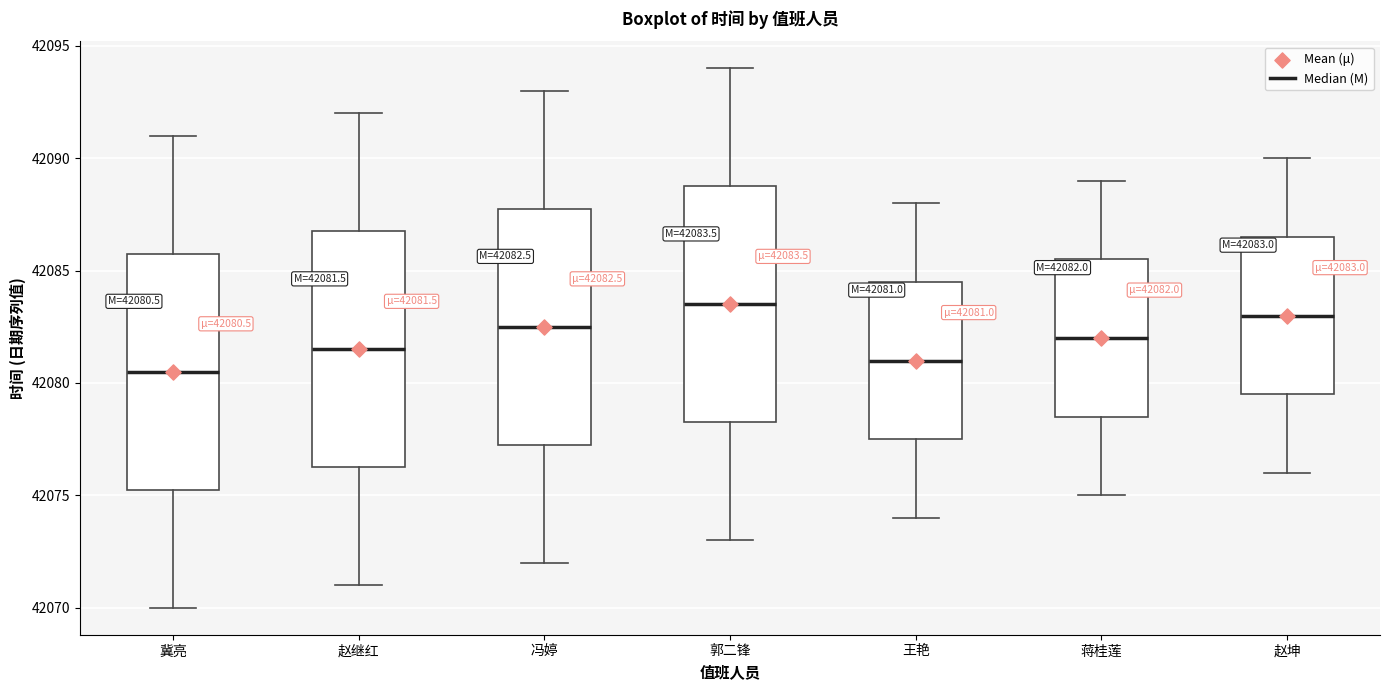

Which box's median line is the lowest?

冀亮